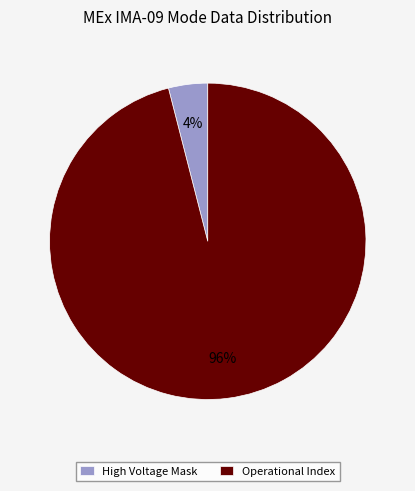

To the nearest percent, what is the difference between the largest and smallest slice percentages?

92%